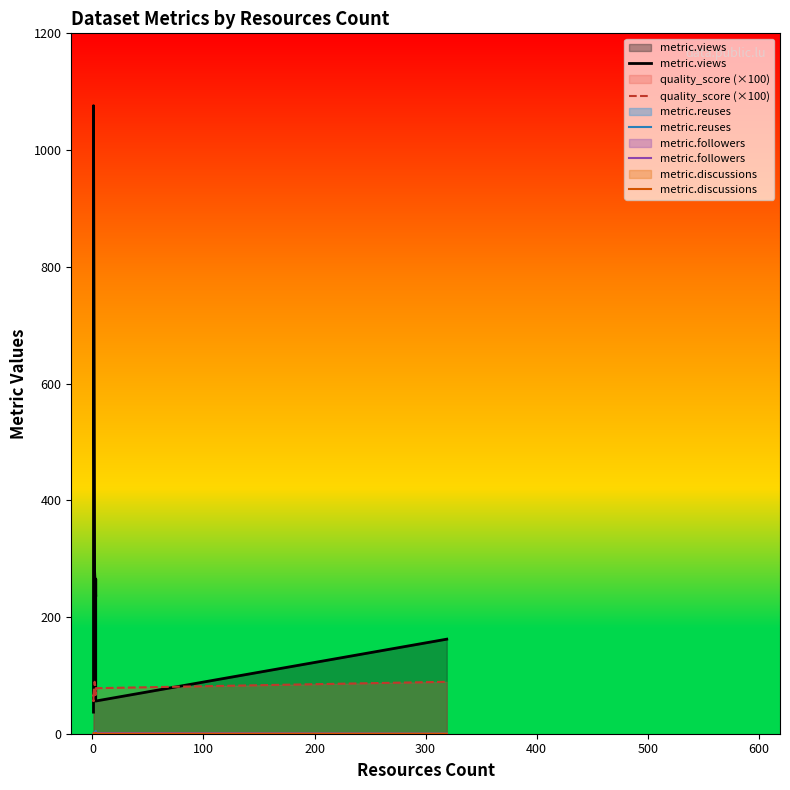

How many values in the metric.reuses series exceed 0?

2